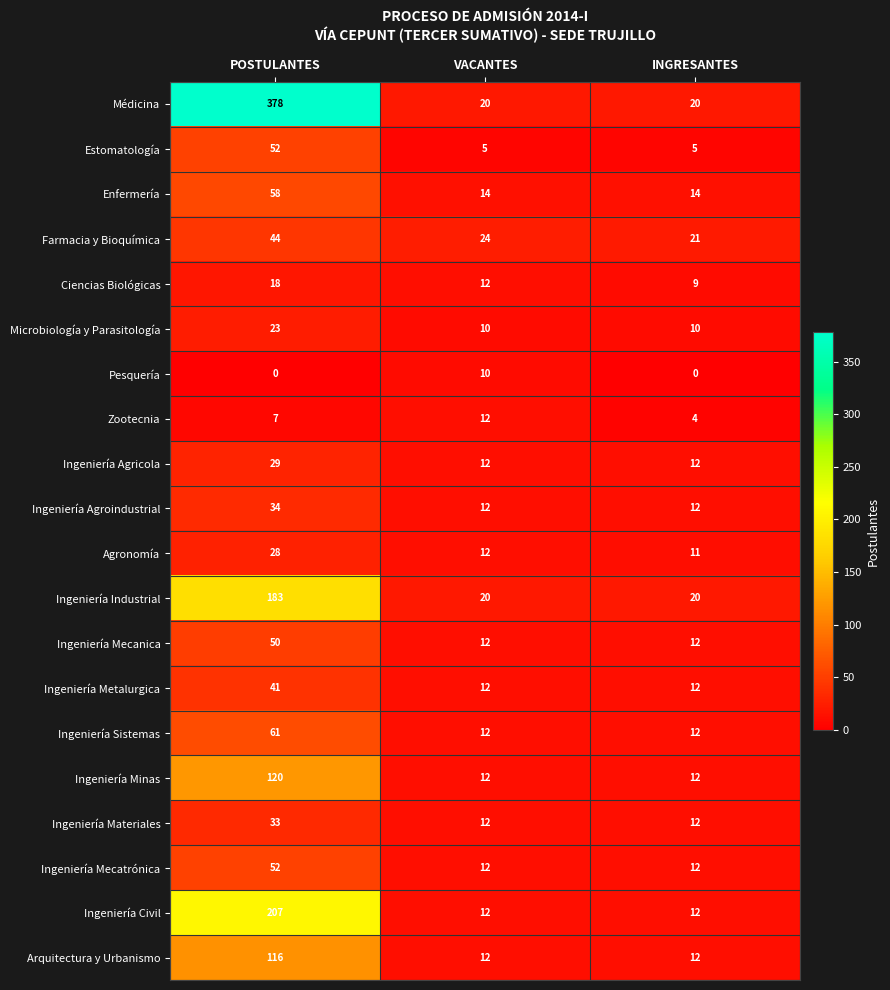

How many Ingeniería Civil values are between 12 and 207?

3